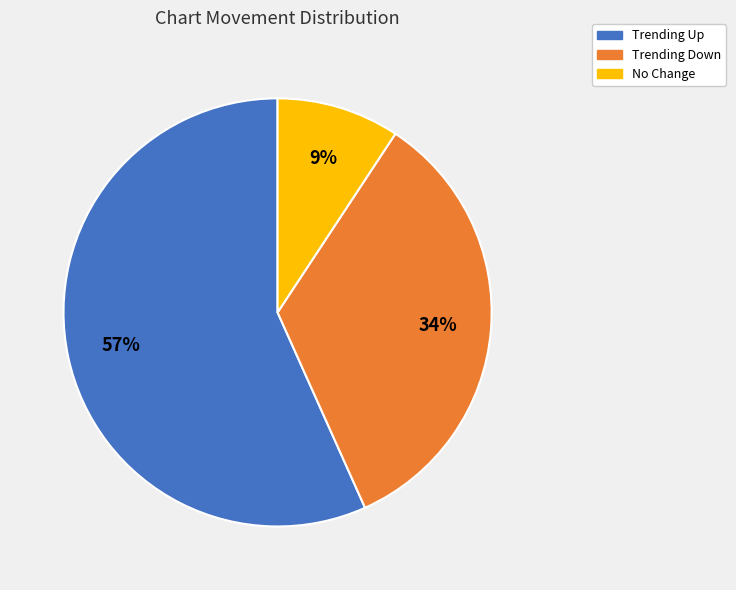

Is there a majority slice in this chart?

Yes